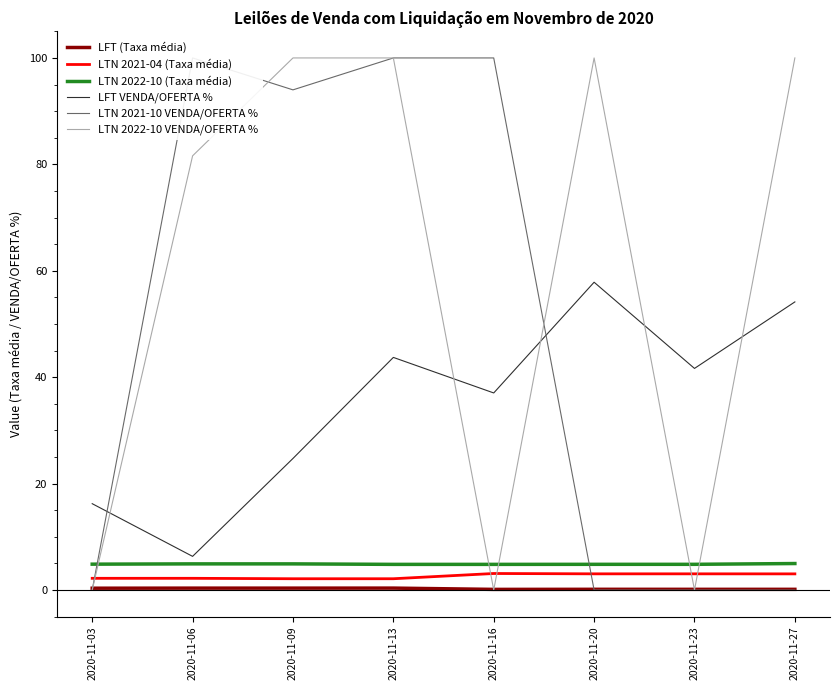

True or false: LFT VENDA/OFERTA % has more than 1 interior local peaks.

True